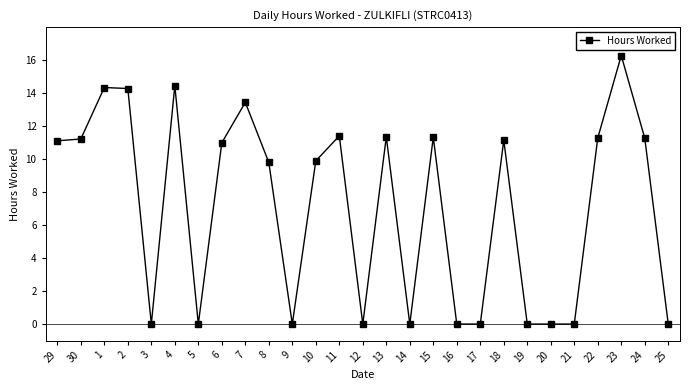

How many lines are shown in the chart?

1